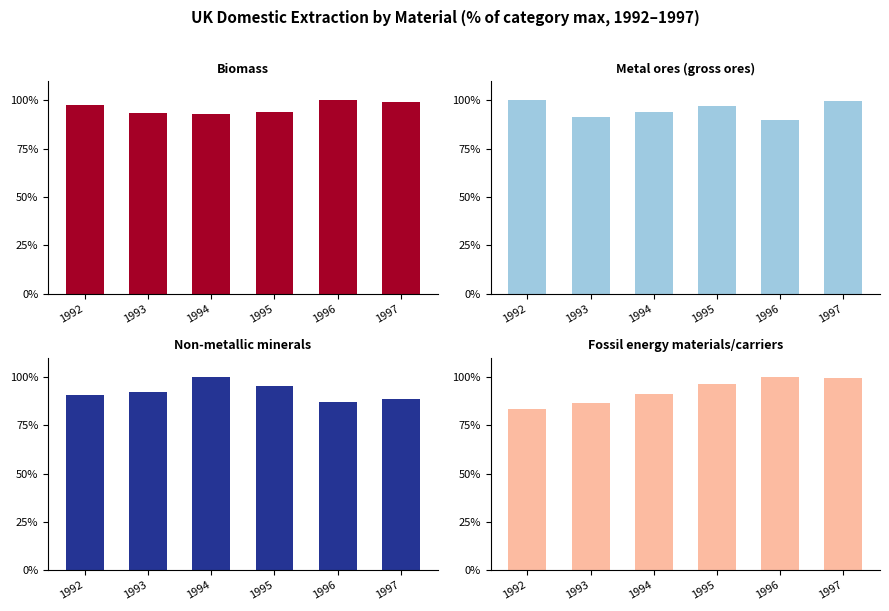

Which series has the widest spread of values?

Fossil energy materials/carriers